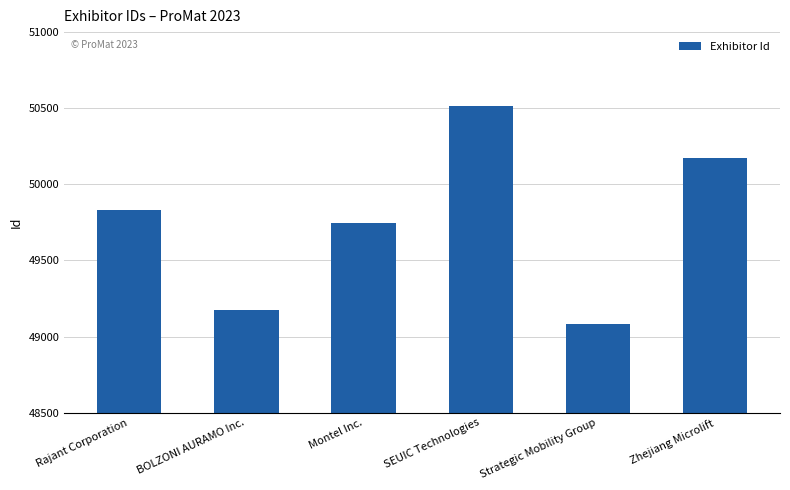

Rank the categories by value from lowest to highest.

Strategic Mobility Group, BOLZONI AURAMO Inc., Montel Inc., Rajant Corporation, Zhejiang Microlift, SEUIC Technologies